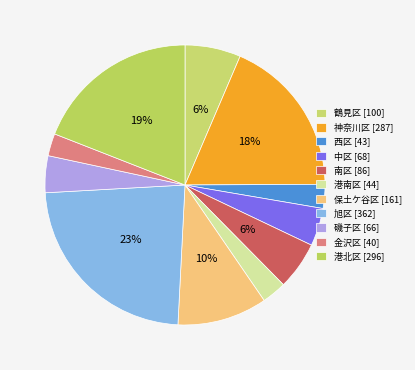

How many slices are in this pie chart?

11